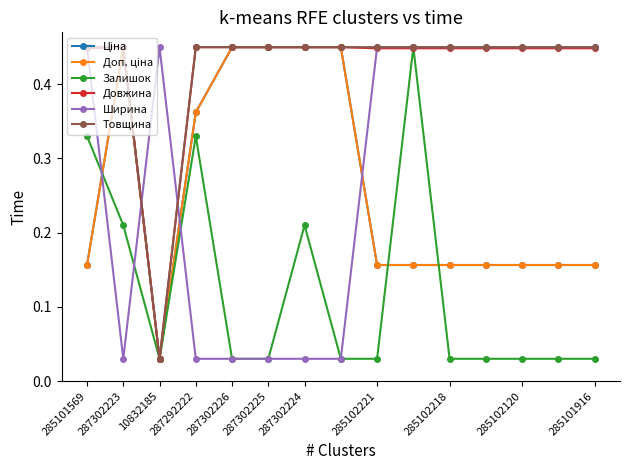

True or false: Товщина has more than 2 points higher than both neighbors.

False